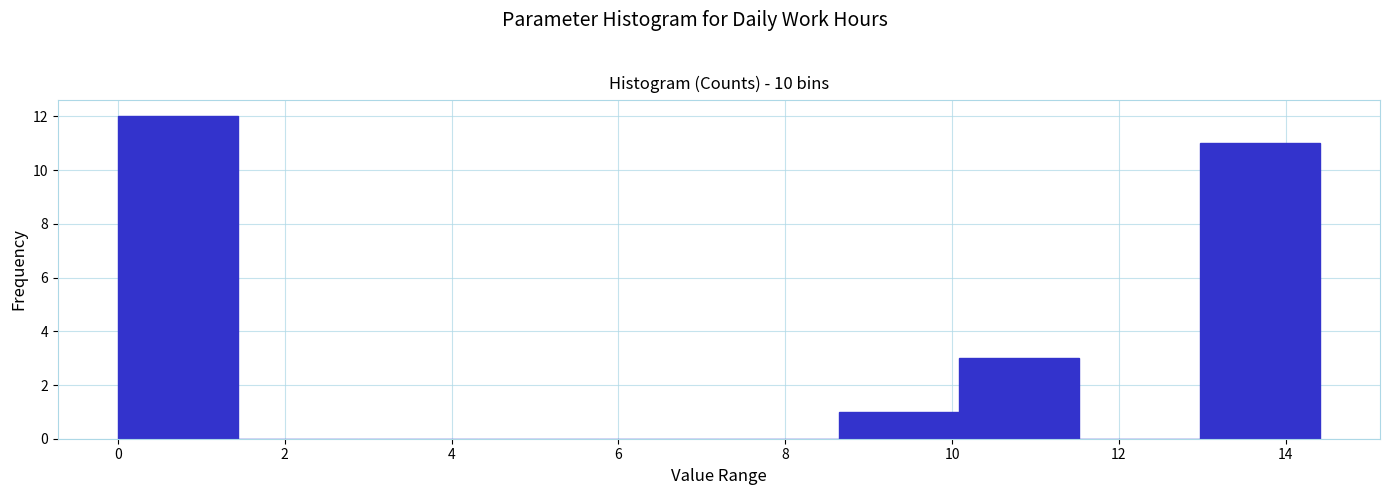

Reading left to right, list every bar in this chart as the range it spans on the x-axis followed by its height. Neither the bar edges nor the heights are printed on the chart, so give them approximately, as read against the axes.

0.0 to 1.4: 12
1.4 to 2.8: 0
2.8 to 4.4: 0
4.4 to 5.8: 0
5.8 to 7.2: 0
7.2 to 8.6: 0
8.6 to 10.0: 1
10.0 to 11.6: 3
11.6 to 13.0: 0
13.0 to 14.4: 11